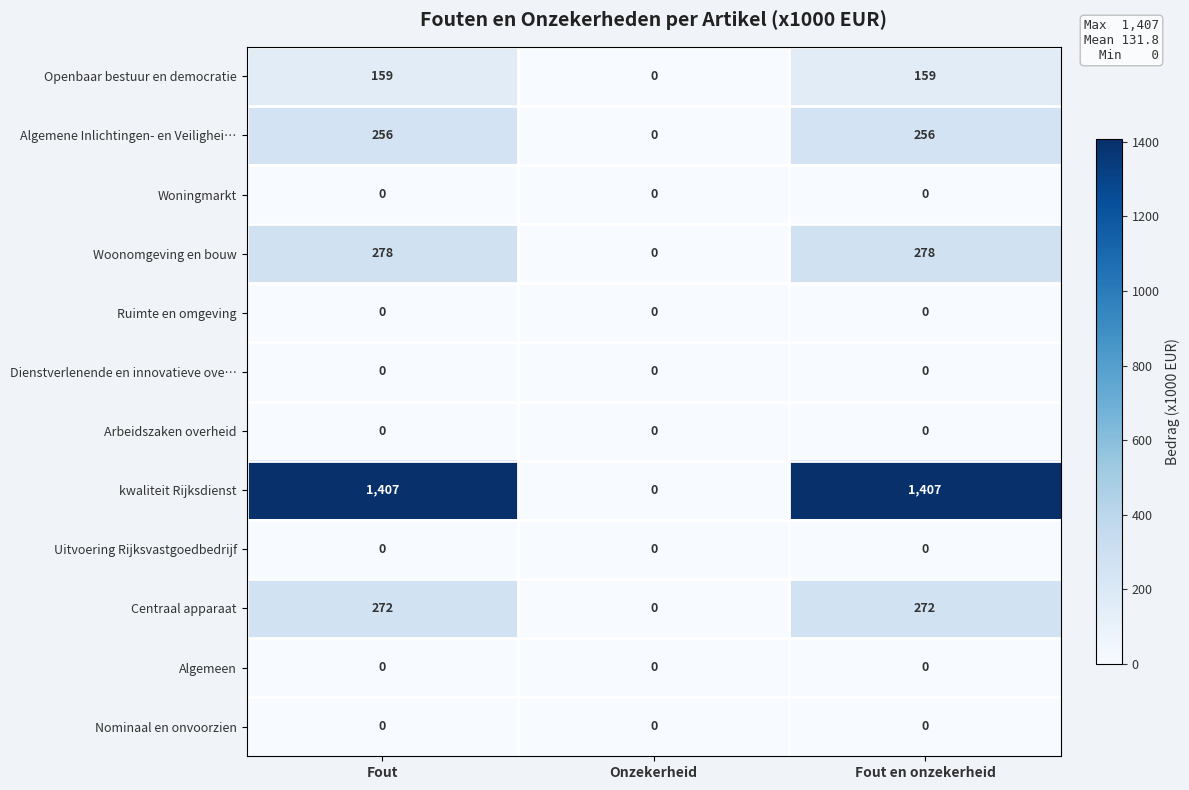

Between Onzekerheid and Fout en onzekerheid, which series saw the biggest shift?

kwaliteit Rijksdienst